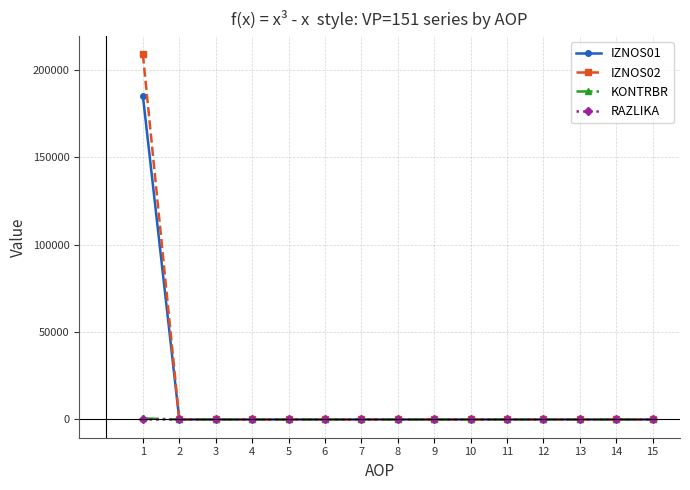

How many series are shown in this chart?

4